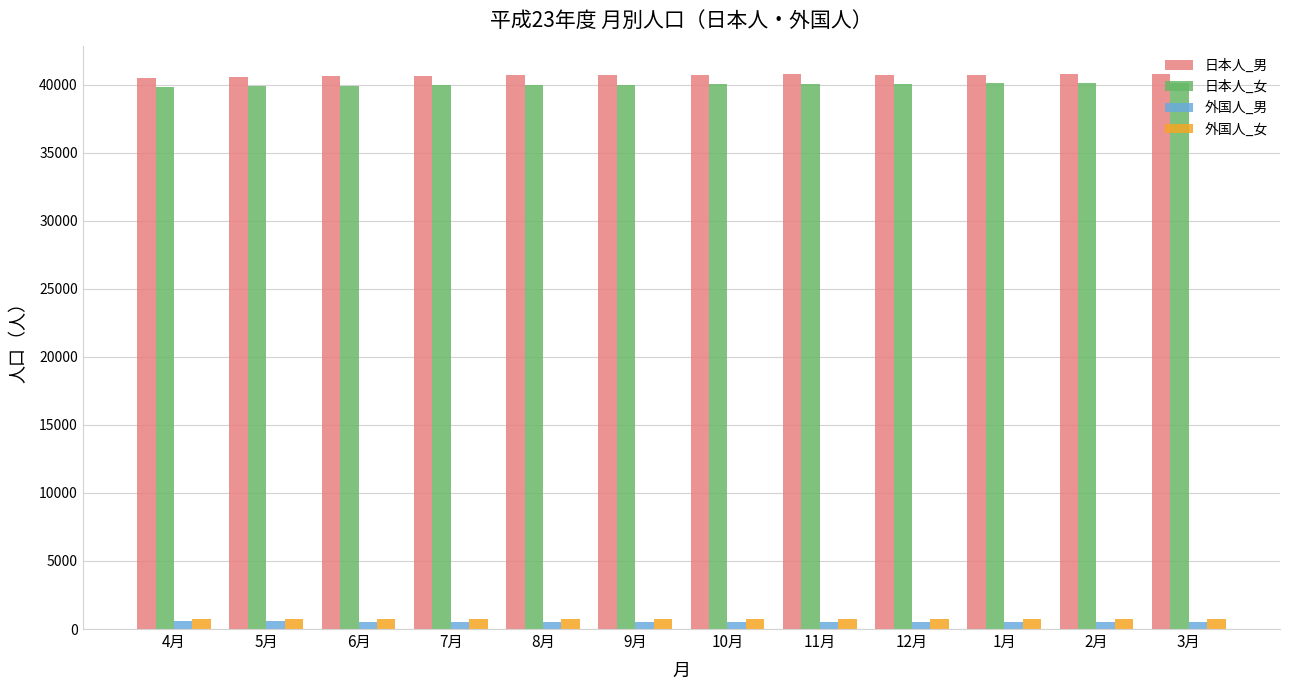

What is the sum of all 外国人_女 values?

8718